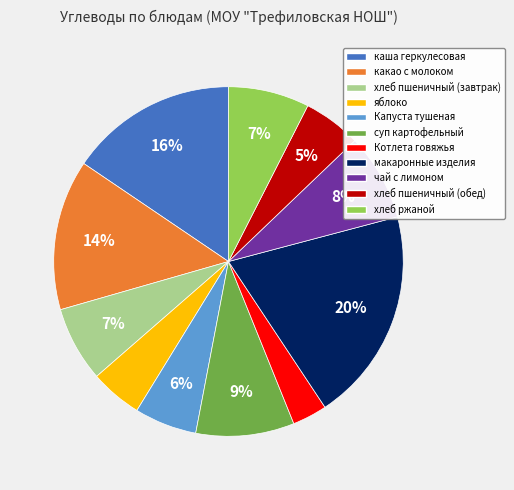

Rank the categories by value from lowest to highest.

Котлета говяжья, яблоко, хлеб пшеничный (обед), Капуста тушеная, хлеб пшеничный (завтрак), хлеб ржаной, чай с лимоном, суп картофельный, какао с молоком, каша геркулесовая, макаронные изделия